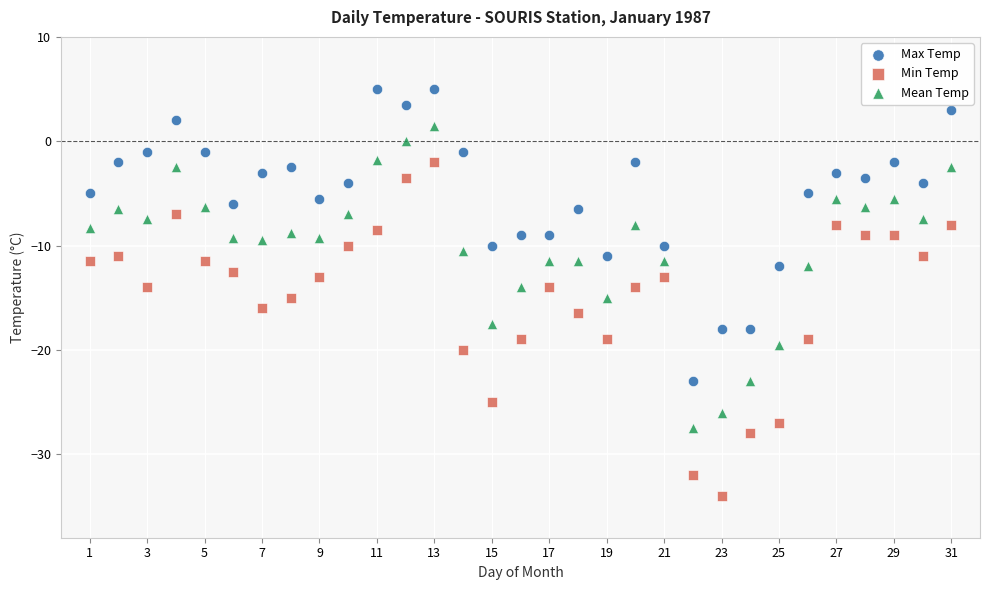

Which series has the widest spread of Y values?

Min Temp